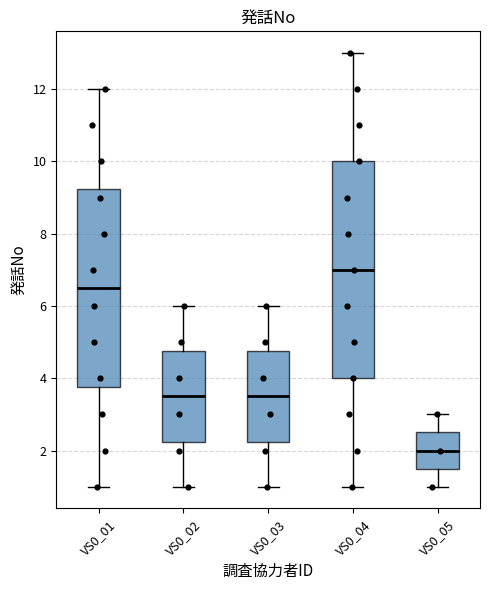

Reading left to right, read every box against the y-axis: the position of its median line, the range the box covers, and the ends of its whiskers. The values are not printed on the chart, so give them approximately, as read against the axis.

VS0_01: median 6.6, box 3.8 to 9.2, whiskers 1.0 to 12.0
VS0_02: median 3.6, box 2.2 to 4.8, whiskers 1.0 to 6.0
VS0_03: median 3.6, box 2.2 to 4.8, whiskers 1.0 to 6.0
VS0_04: median 7.0, box 4.0 to 10.0, whiskers 1.0 to 13.0
VS0_05: median 2.0, box 1.6 to 2.6, whiskers 1.0 to 3.0